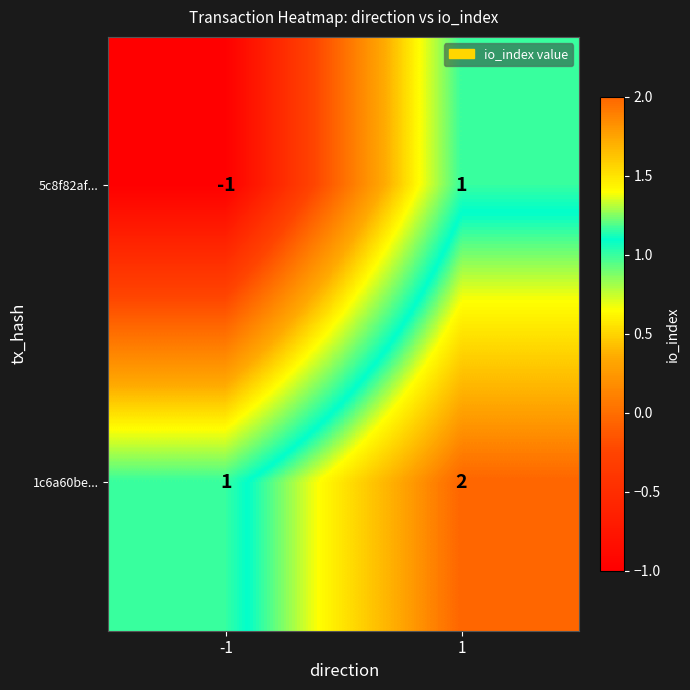

Which series has the largest range (max minus min)?

5c8f82af...